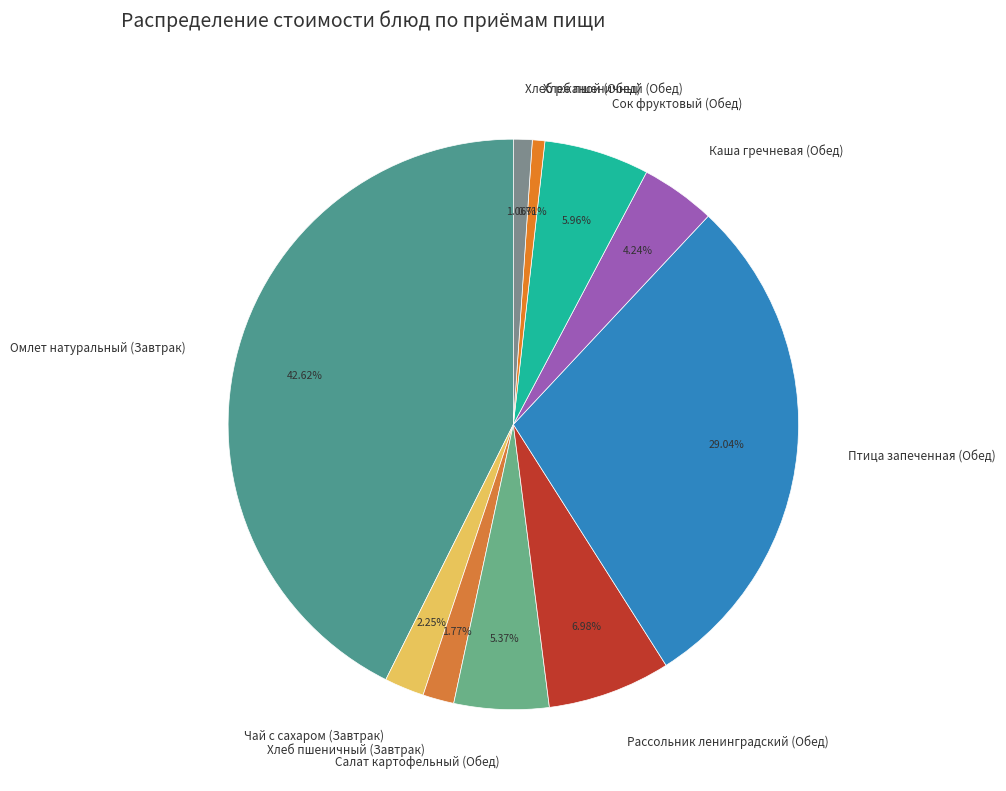

Approximately how many times larger is the value at Салат картофельный (Обед) compared to Каша гречневая (Обед)?

1.3